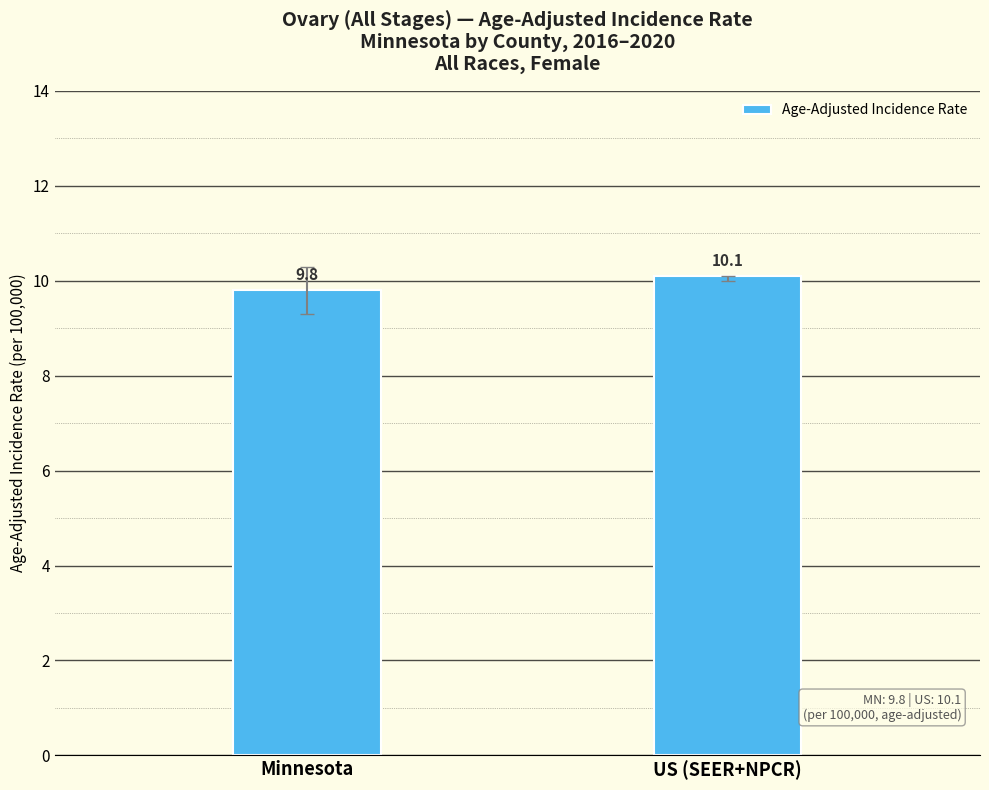

Is it true that the value at US (SEER+NPCR) is 2.9?

False